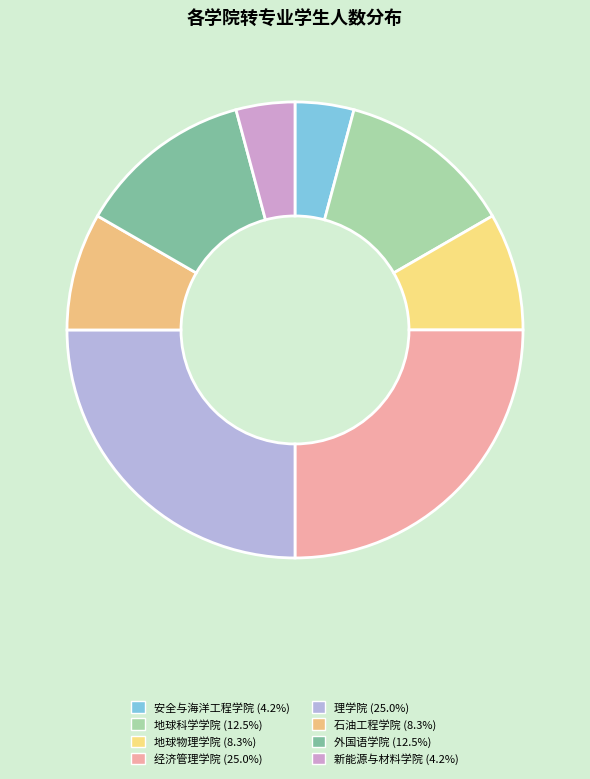

To the nearest percent, what is the average slice percentage?

12%